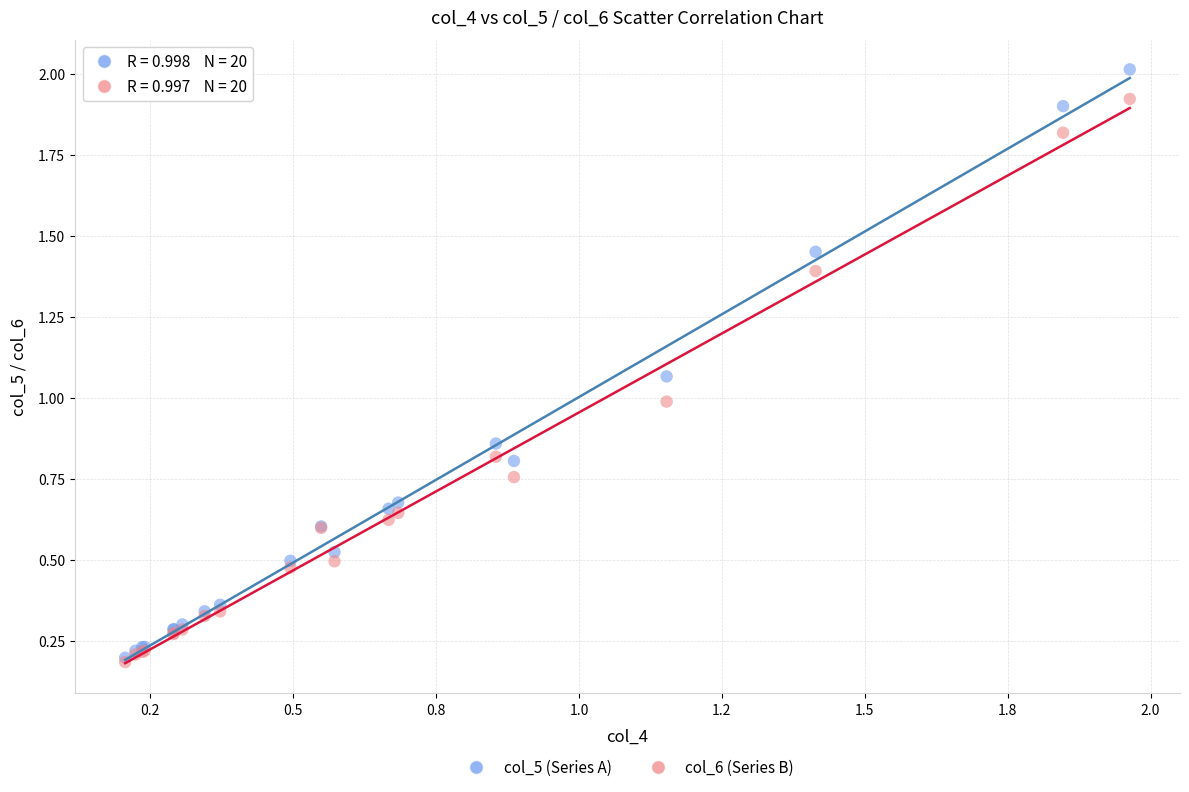

Which series contains the highest Y value?

col_5 (Series A)